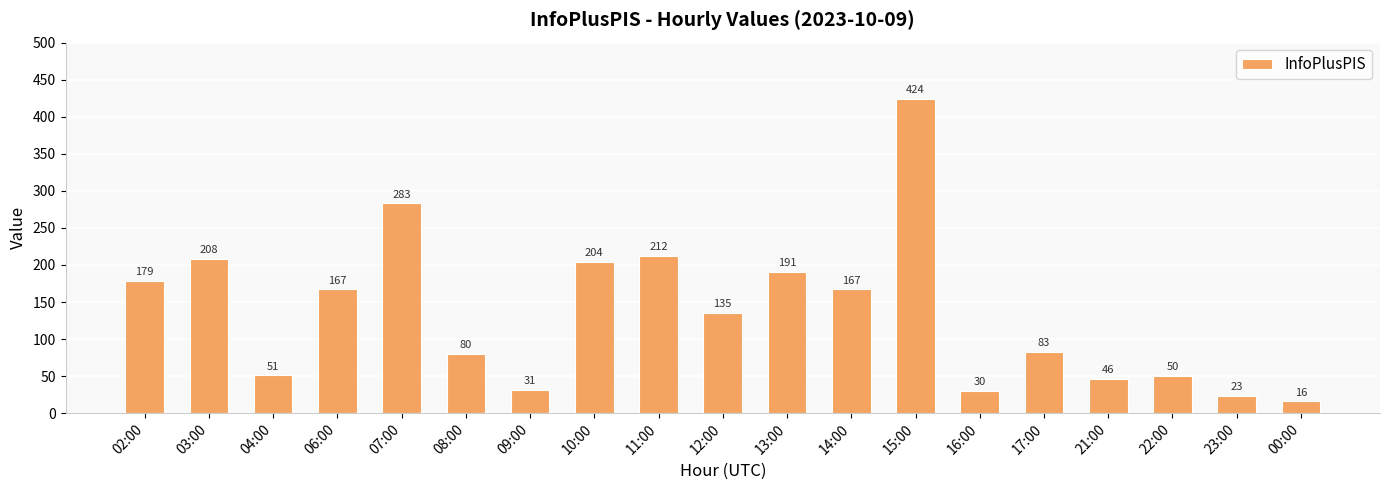

What value does the data have at 08:00, to the nearest 50?

100